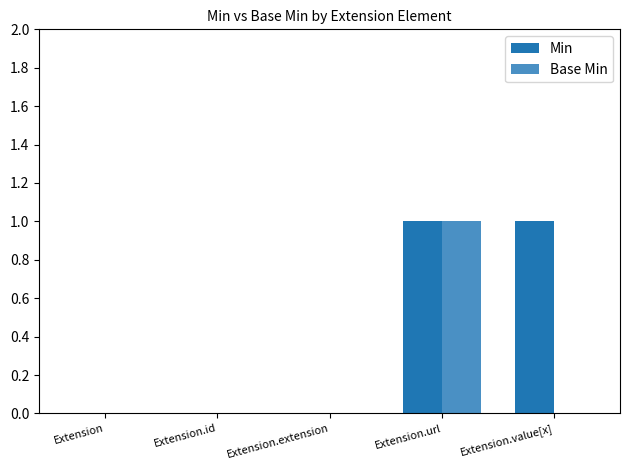

At which category is the sum across all series the highest?

Extension.url